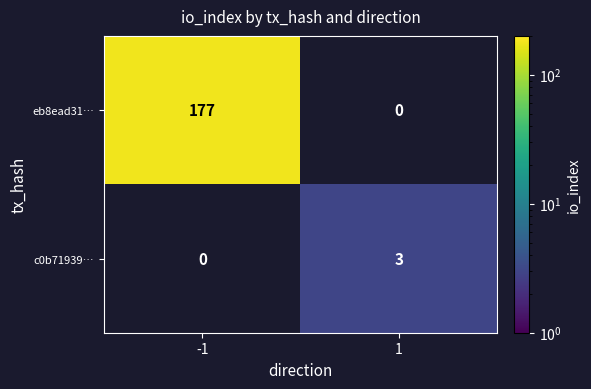

At how many categories does at least one series exceed 46?

1